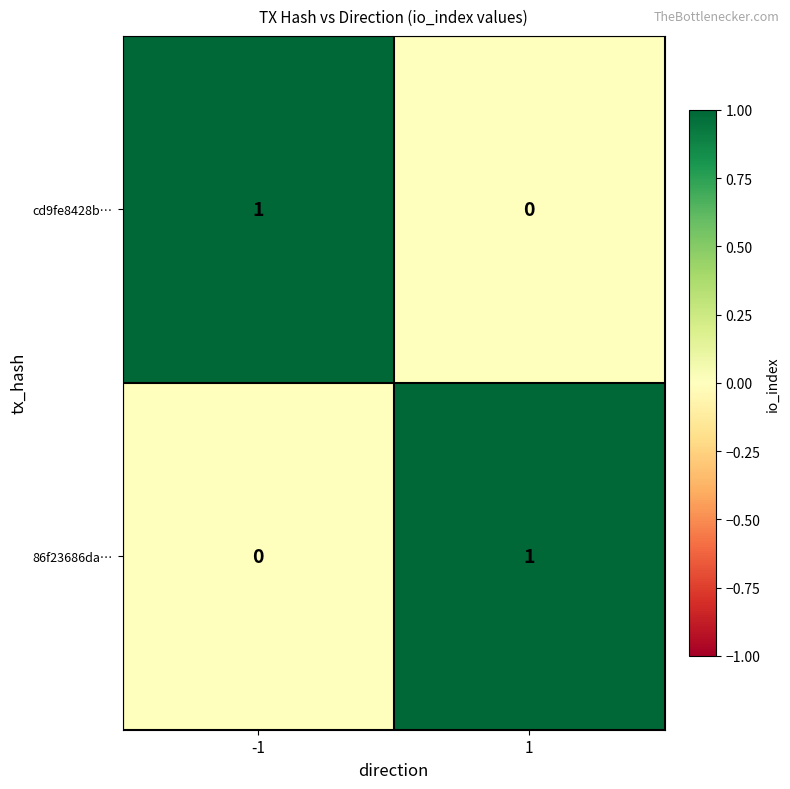

Reading left to right, extract all data points from this chart.

cd9fe8428b…: 1	0
86f23686da…: 0	1